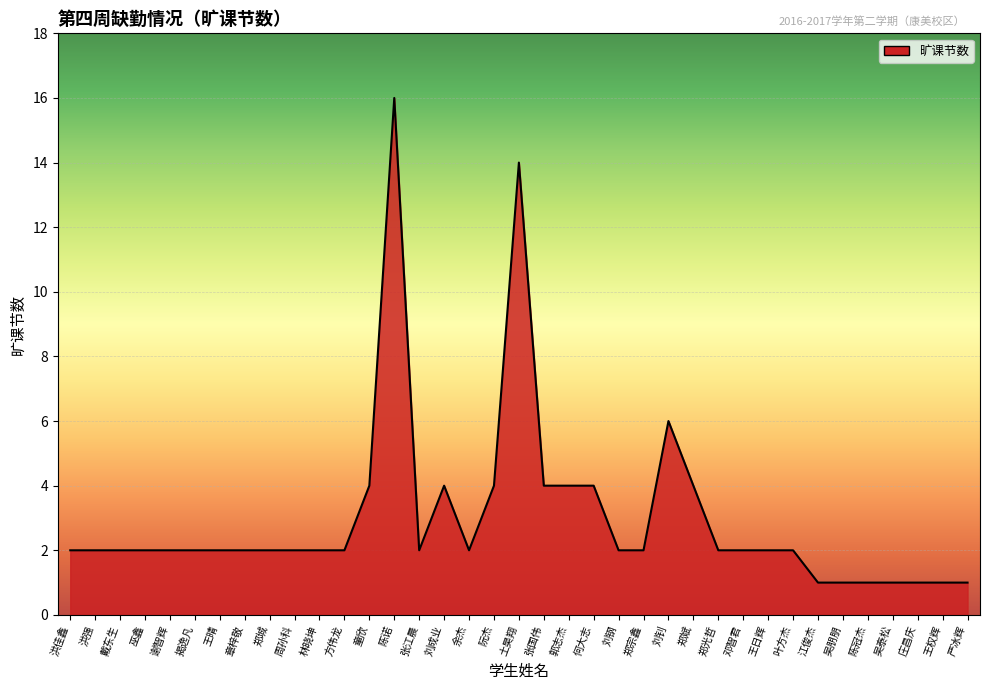

Where is the data nearest to the value 8?

刘钊